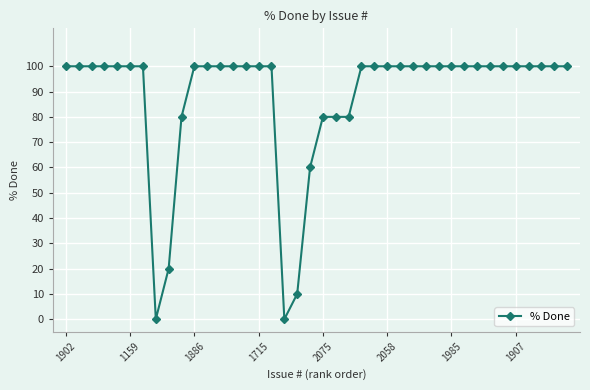

What is the difference between the maximum and minimum values?

100